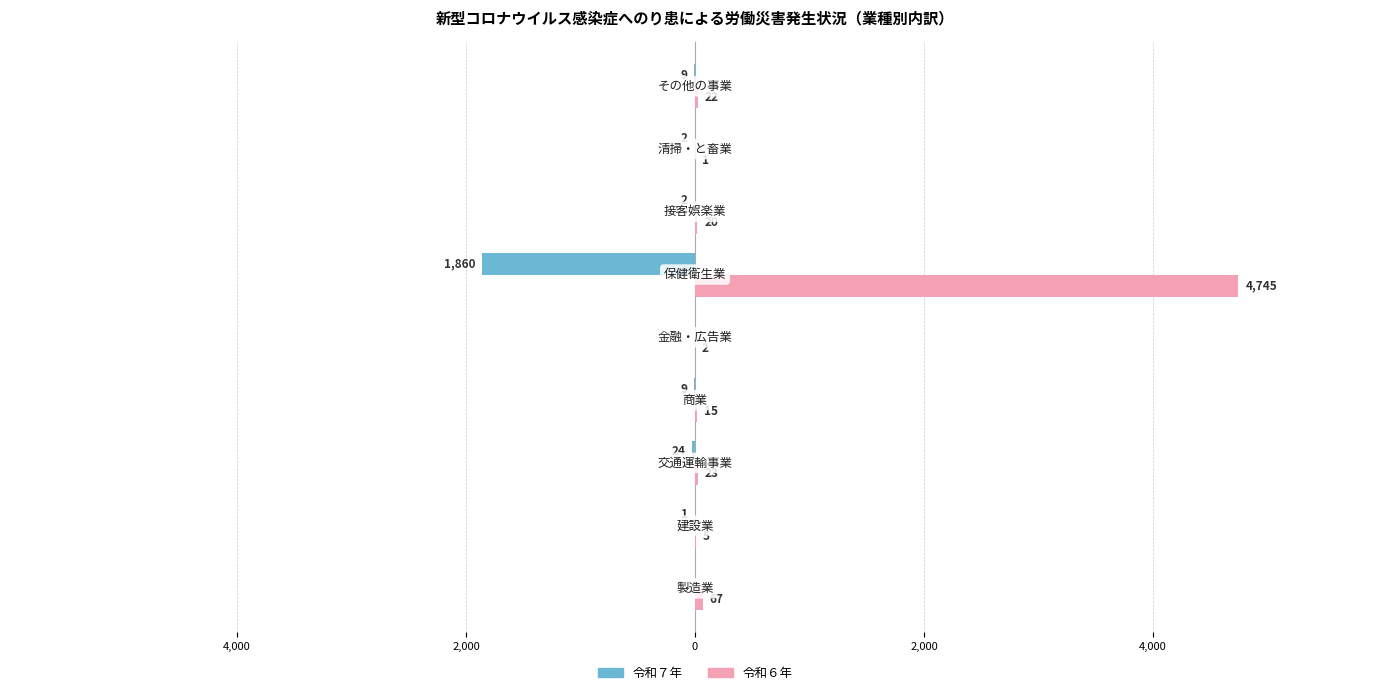

What are all the series names shown in the legend?

令和７年, 令和６年